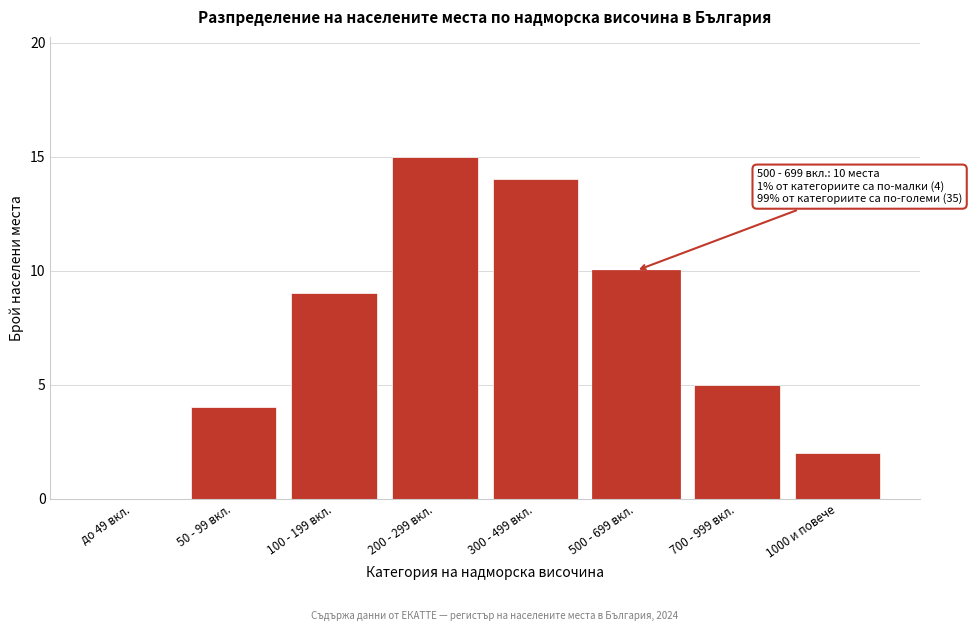

Reading left to right, transcribe all the data shown in this chart.

до 49 вкл.=0	50 - 99 вкл.=4	100 - 199 вкл.=9	200 - 299 вкл.=15	300 - 499 вкл.=14	500 - 699 вкл.=10	700 - 999 вкл.=5	1000 и повече=2